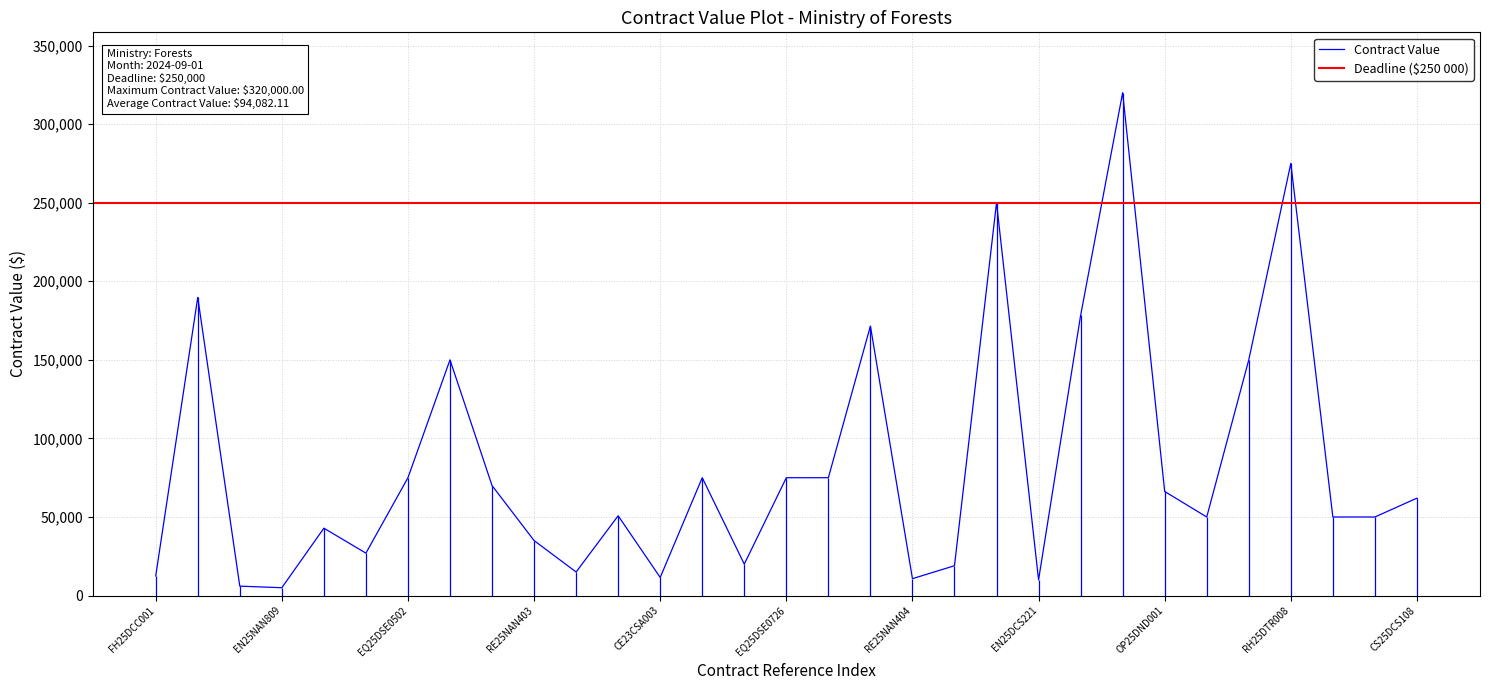

Between EQ25DSE0522 and PL25DTR001, which is larger?

PL25DTR001